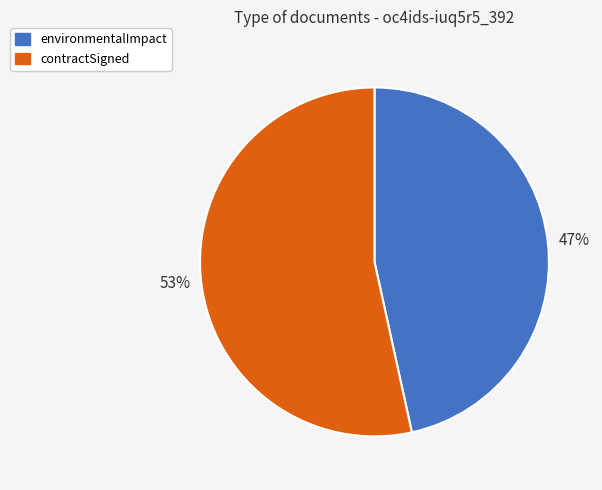

How many segments does this pie chart have?

2